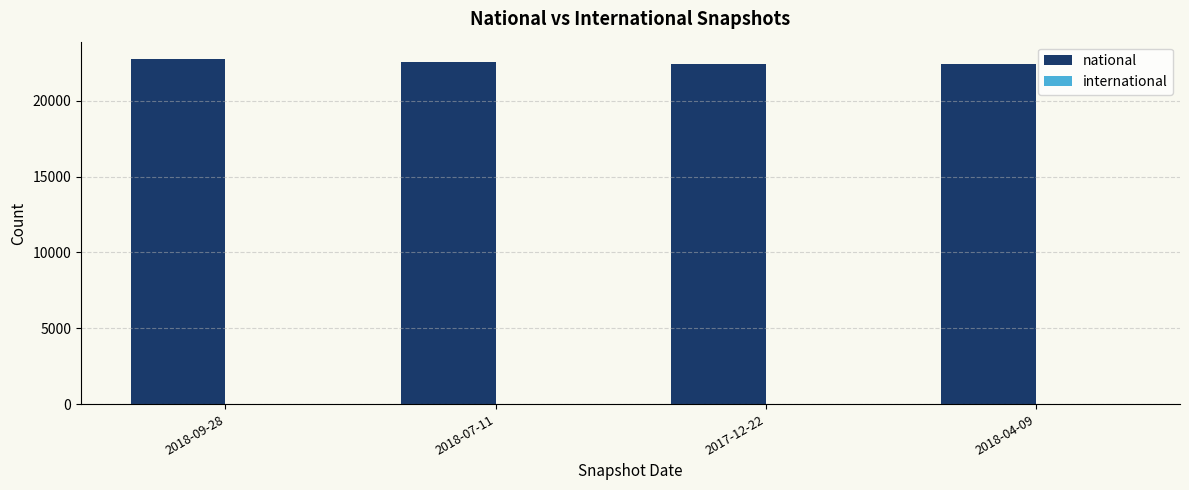

Is it true that the value at 2018-07-11 is 5432?

False